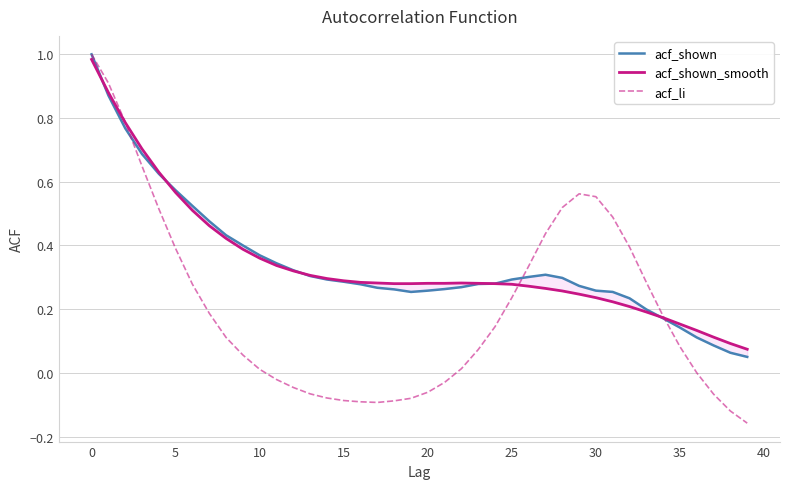

How many values in acf_li are below zero?

14